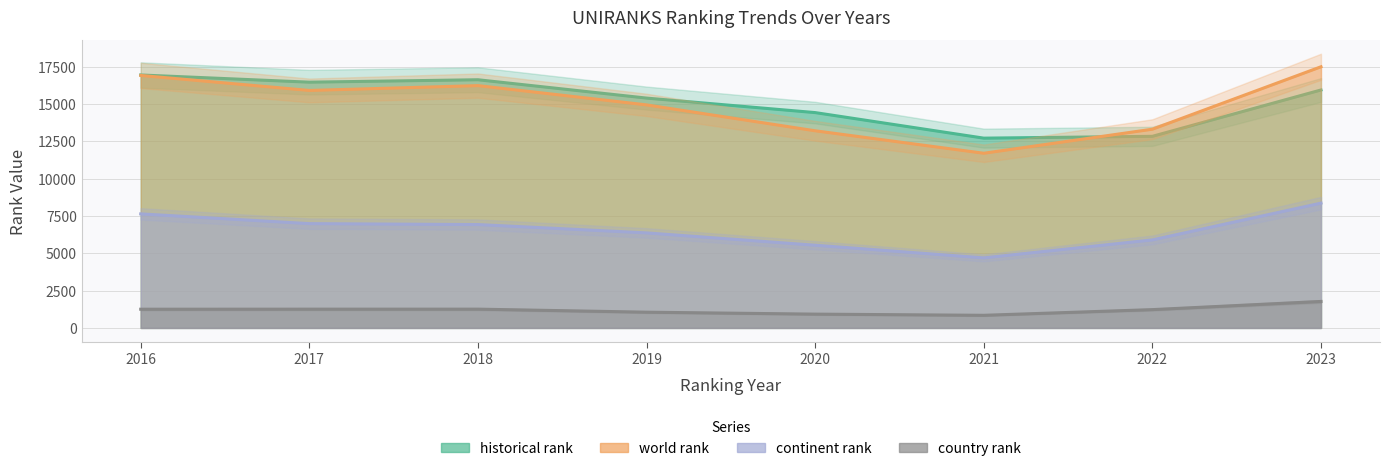

How many series are shown in this chart?

4